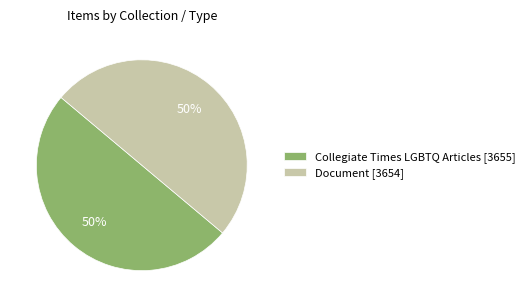

How many segments does this pie chart have?

2